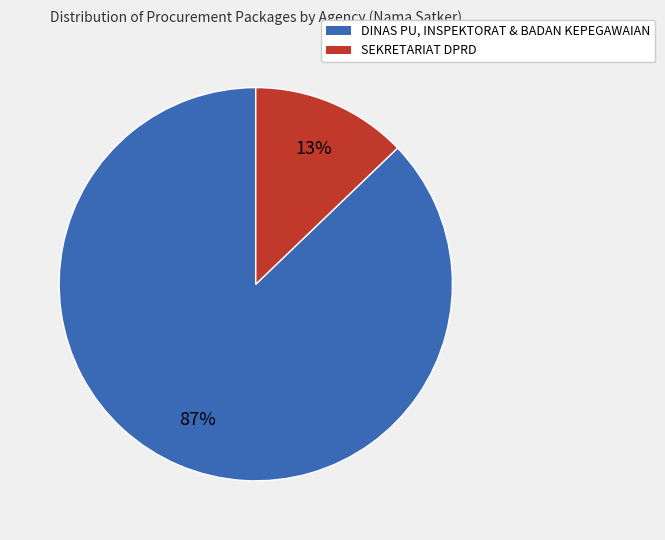

How many slices are in this pie chart?

2